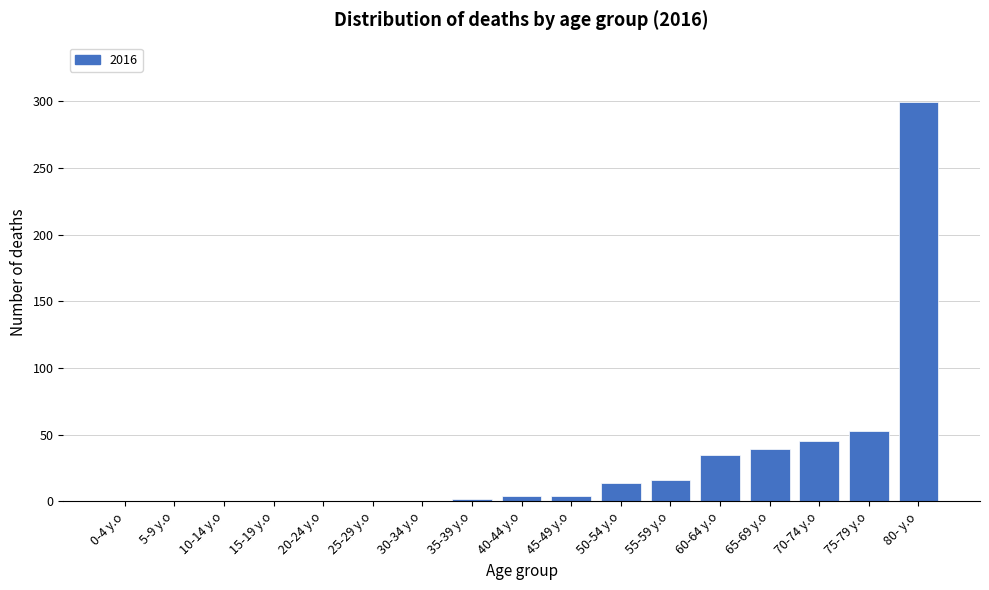

Reading left to right, extract all data points from this chart.

0-4 y.o=0	5-9 y.o=0	10-14 y.o=0	15-19 y.o=0	20-24 y.o=0	25-29 y.o=0	30-34 y.o=0	35-39 y.o=2	40-44 y.o=4	45-49 y.o=4	50-54 y.o=14	55-59 y.o=16	60-64 y.o=35	65-69 y.o=39	70-74 y.o=45	75-79 y.o=53	80- y.o=299